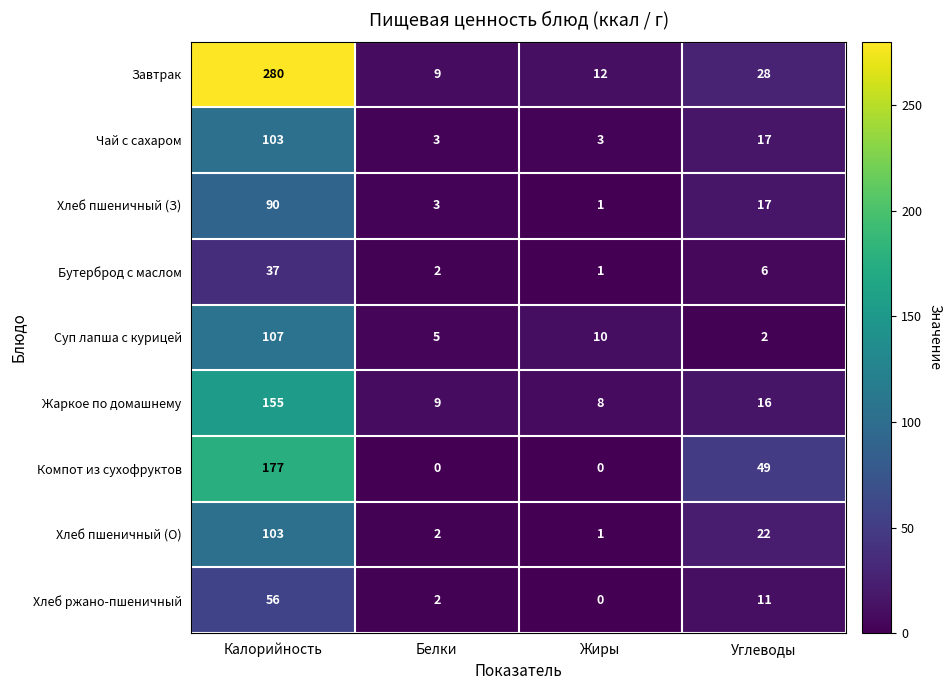

What is the approximate value of Жаркое по домашнему at Жиры, to the nearest 5?

10